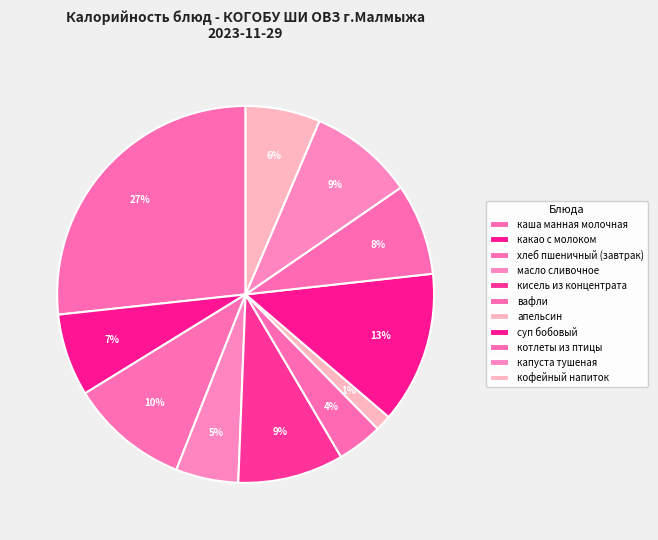

Count the number of slices in the pie.

11